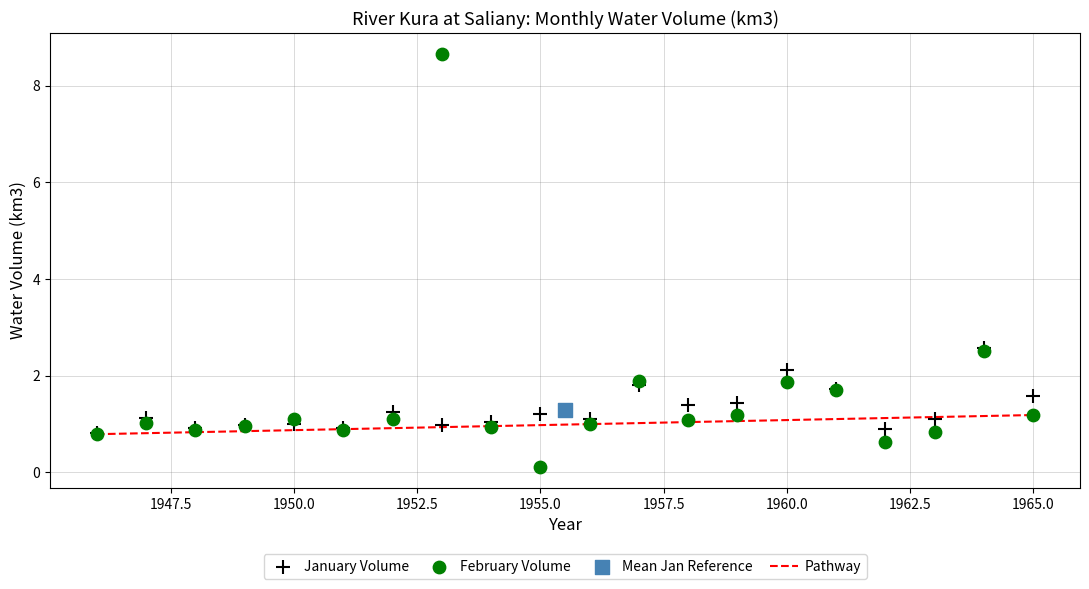

Which series contains the lowest Y value?

February Volume